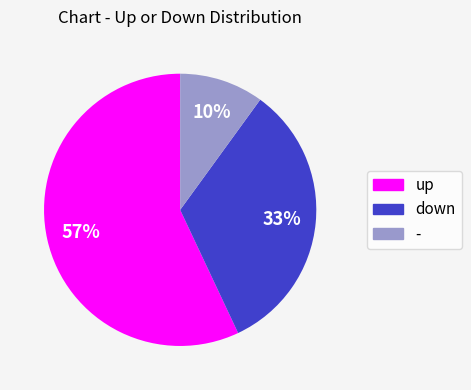

To the nearest percent, what percentage of the pie is -?

10%